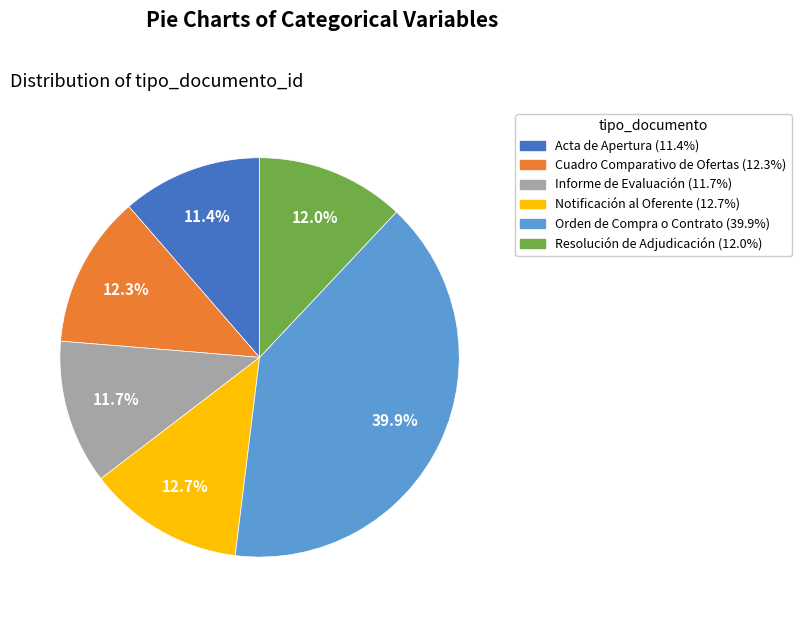

Combined, do Informe de Evaluación and Notificación al Oferente account for over 50%?

No